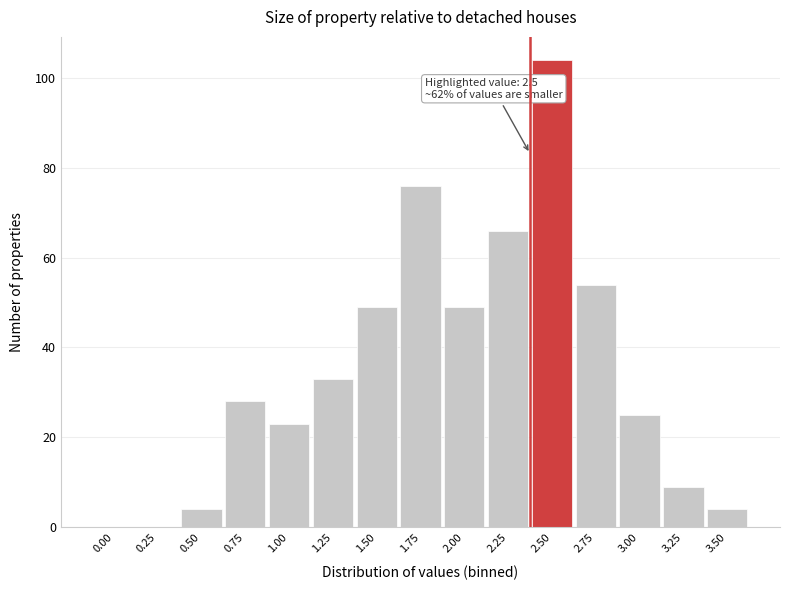

Reading left to right, list all the values displayed in this chart.

0.00=0	0.25=0	0.50=4	0.75=28	1.00=23	1.25=33	1.50=49	1.75=76	2.00=49	2.25=66	2.50=104	2.75=54	3.00=25	3.25=9	3.50=4